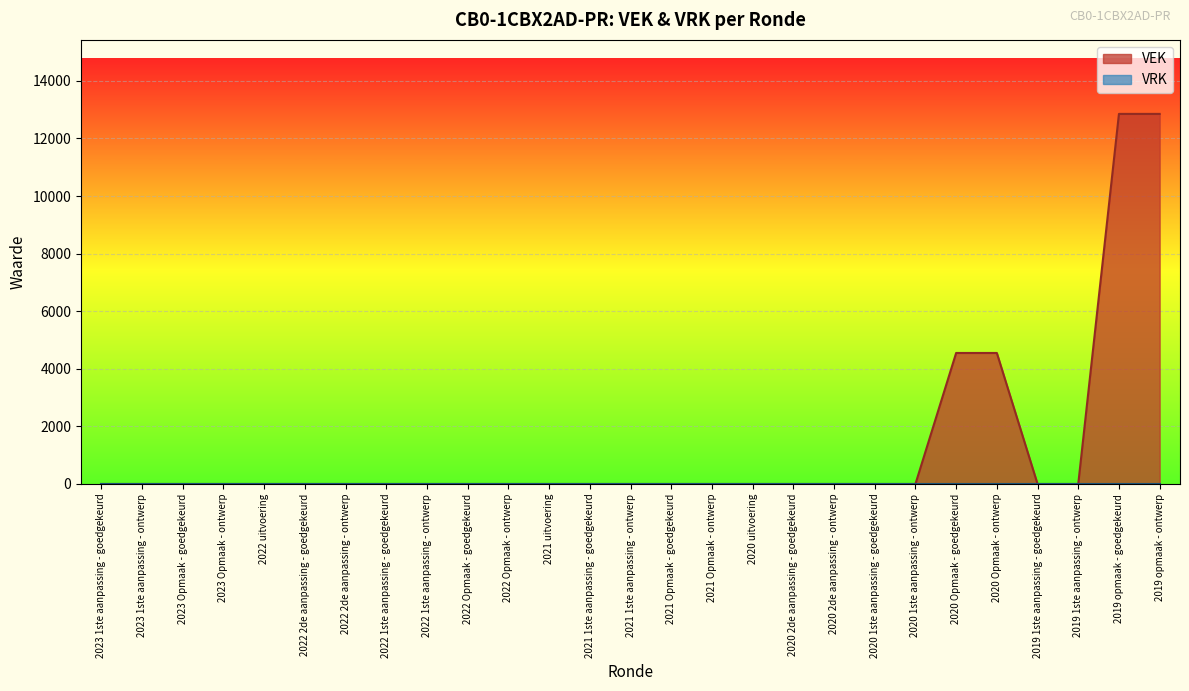

How many positive values are there?

4